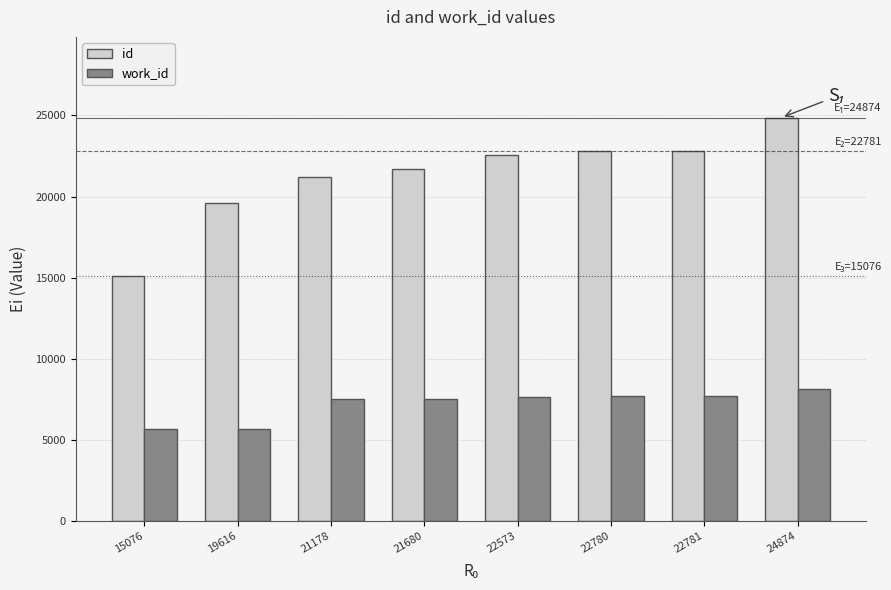

Does the chart contain stacked bars?

No